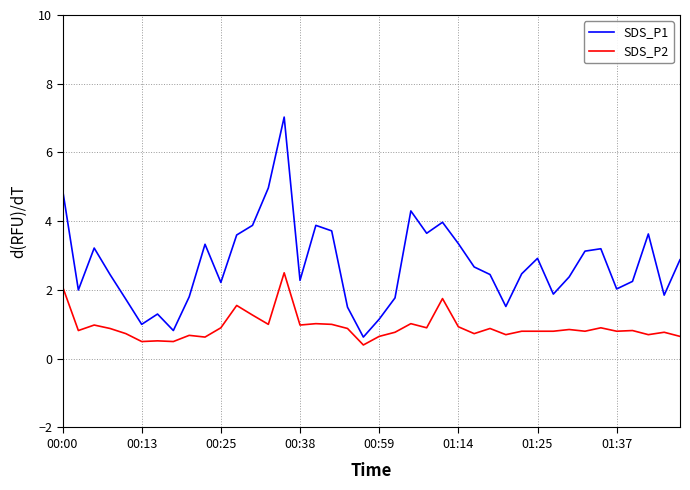

What is the smallest value displayed?

0.4